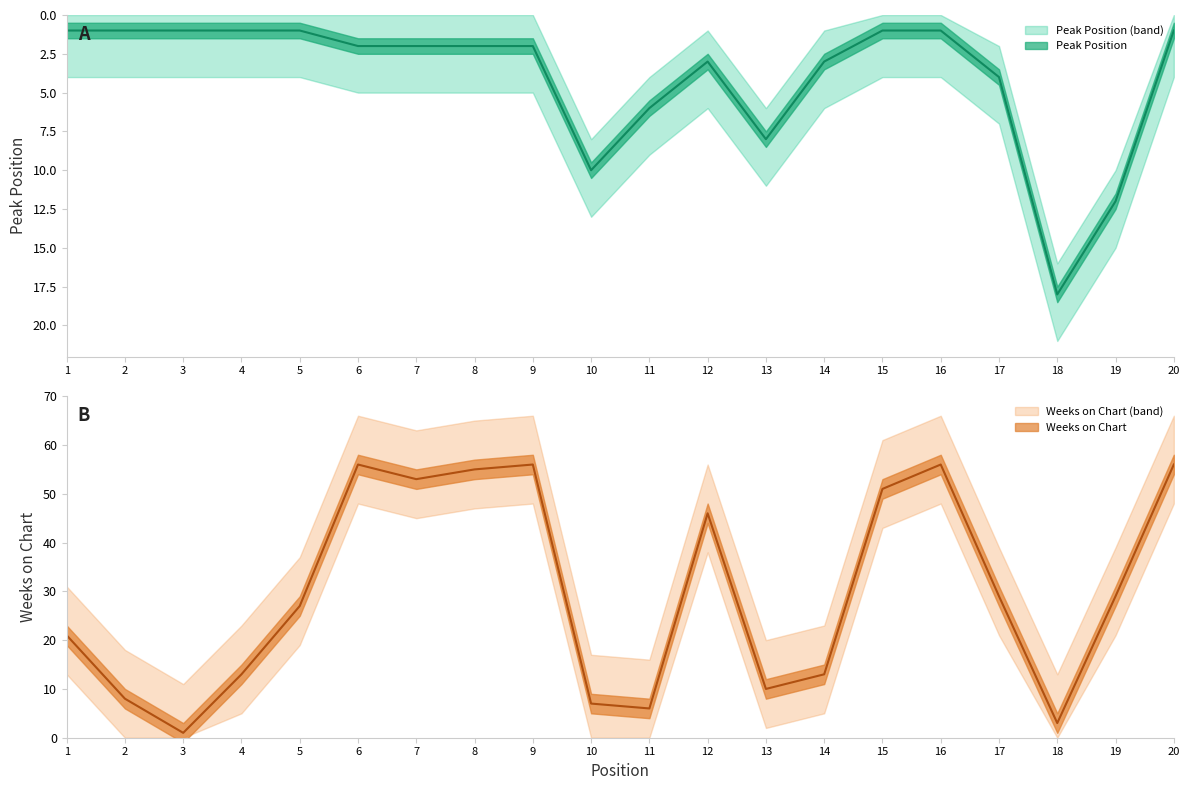

What is the maximum value shown in the chart?

56